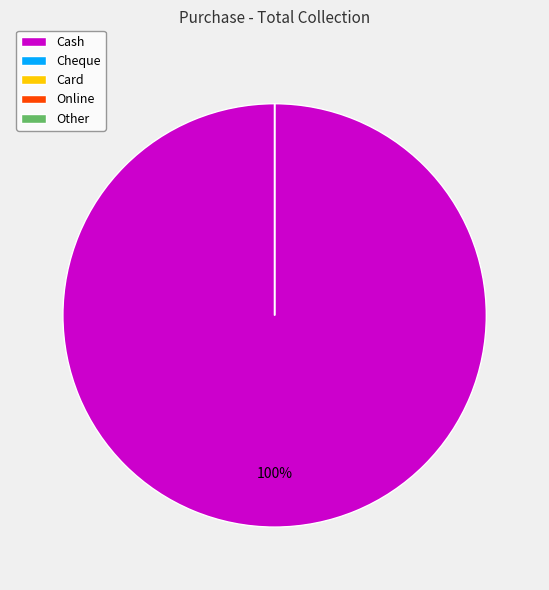

Combined, do Cash and Cheque account for over 50%?

Yes